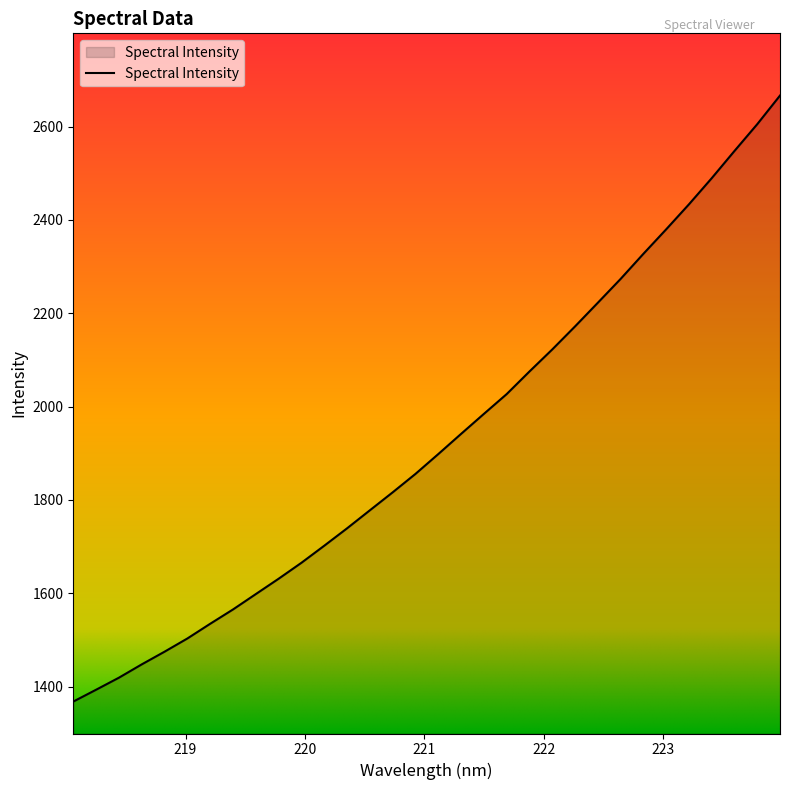

What is the maximum value shown in the chart?

2666.6